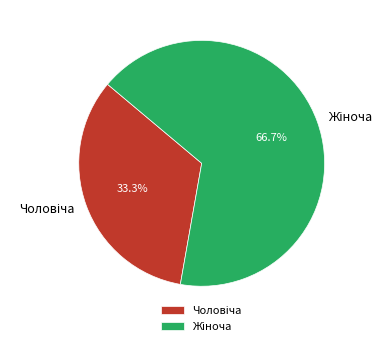

Is there a majority slice in this chart?

Yes